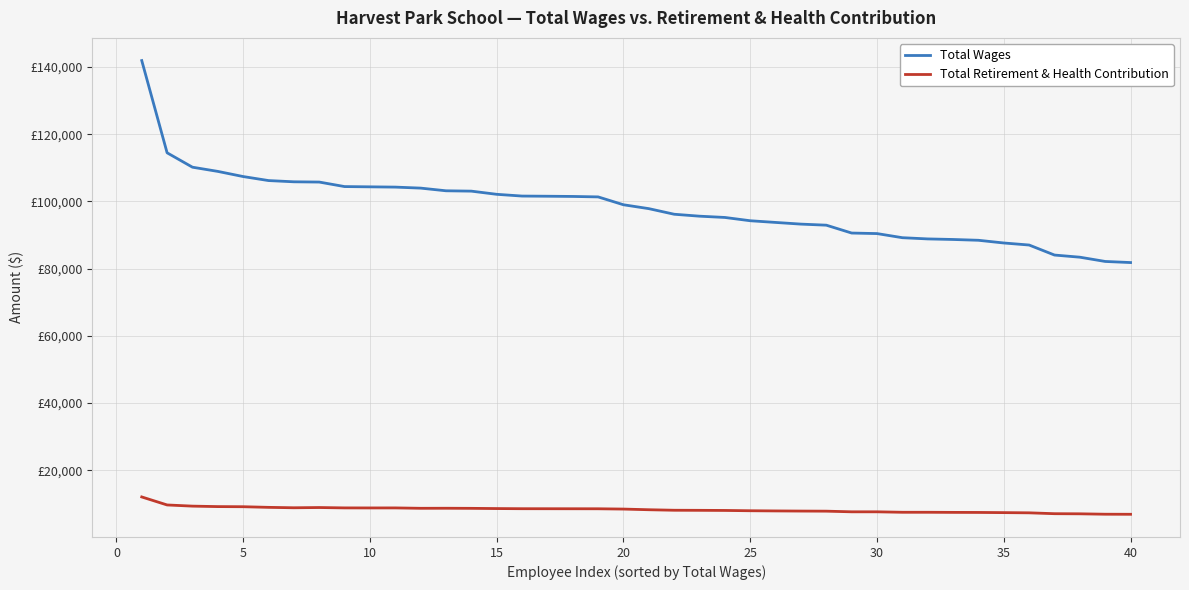

What is the difference between the second highest and second lowest values in the Total Retirement & Health Contribution series?

2756